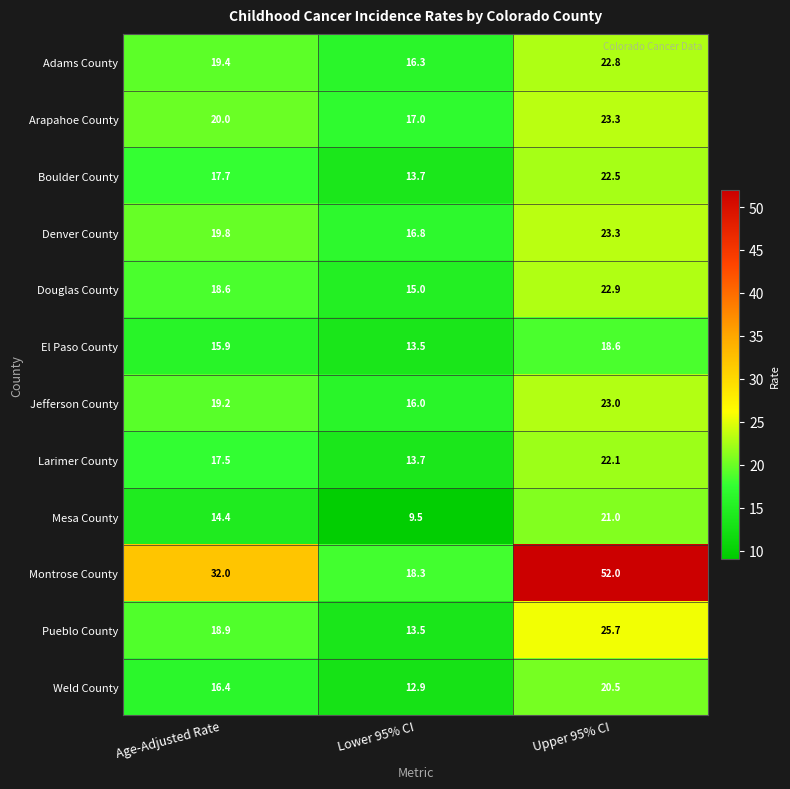

True or false: Weld County has a value of 5.6 at Lower 95% CI.

False